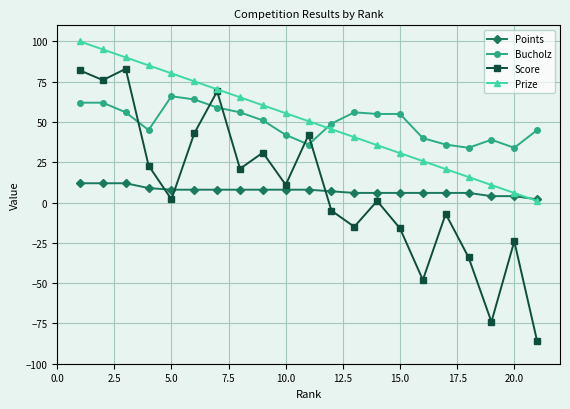

Which series has the largest range (max minus min)?

Score